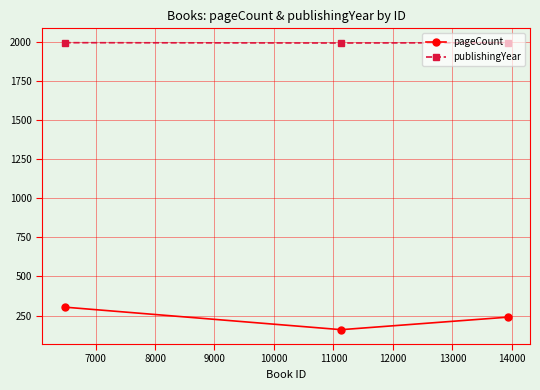

Count the number of data series in this chart.

2